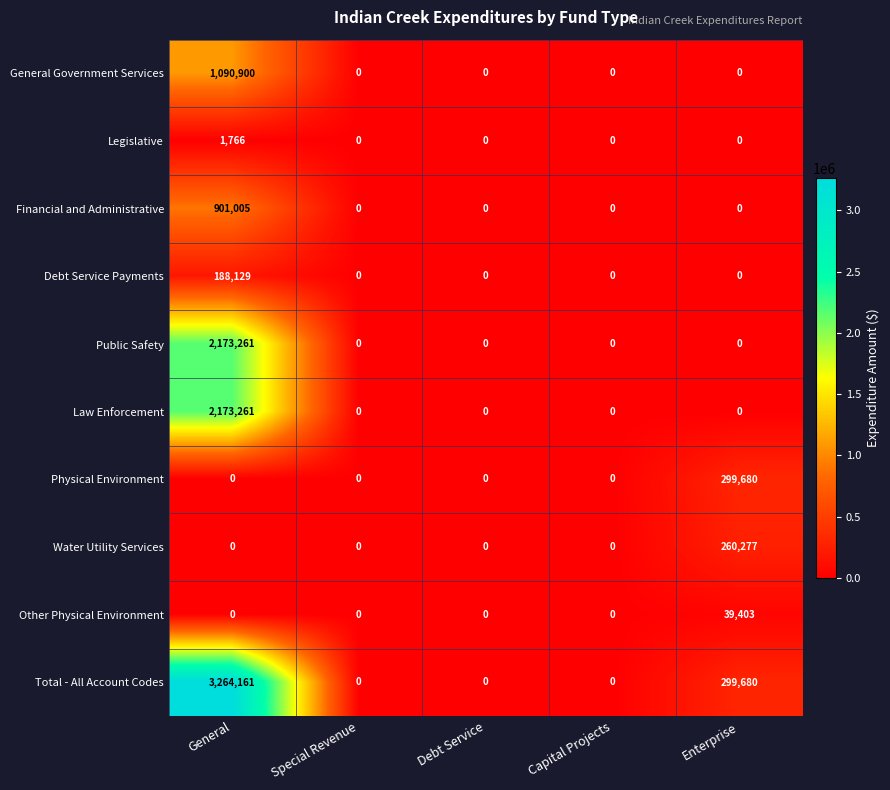

Where is Total - All Account Codes nearest to the value 1632080?

Enterprise